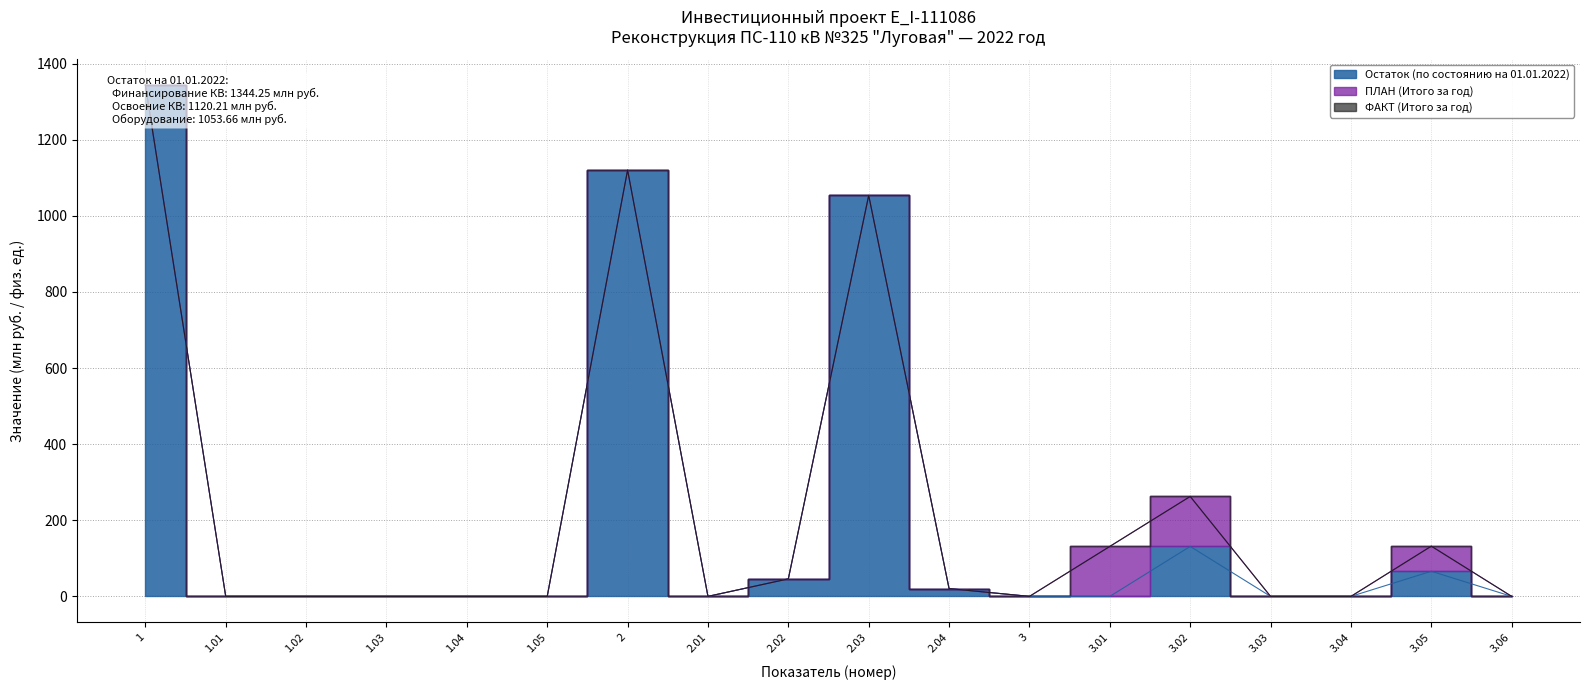

Reading right to left, what are all the values shown in this chart?

Остаток (по состоянию на 01.01.2022): 3.06=0.0	3.05=66.0	3.04=0.0	3.03=0.0	3.02=131.3	3.01=0.0	3=0.0	2.04=20.5	2.03=1053.7	2.02=46.0	2.01=0.0	2=1120.2	1.05=0.0	1.04=0.0	1.03=0.0	1.02=0.0	1.01=0.0	1=1344.2
ПЛАН (Итого за год): 3.06=0.0	3.05=66.0	3.04=0.0	3.03=0.0	3.02=131.3	3.01=131.3	3=0.0	2.04=0.0	2.03=0.0	2.02=0.0	2.01=0.0	2=0.0	1.05=0.0	1.04=0.0	1.03=0.0	1.02=0.0	1.01=0.0	1=0.0
ФАКТ (Итого за год): 3.06=0.0	3.05=0.0	3.04=0.0	3.03=0.0	3.02=0.0	3.01=0.0	3=0.0	2.04=0.0	2.03=0.0	2.02=0.0	2.01=0.0	2=0.0	1.05=0.0	1.04=0.0	1.03=0.0	1.02=0.0	1.01=0.0	1=0.0